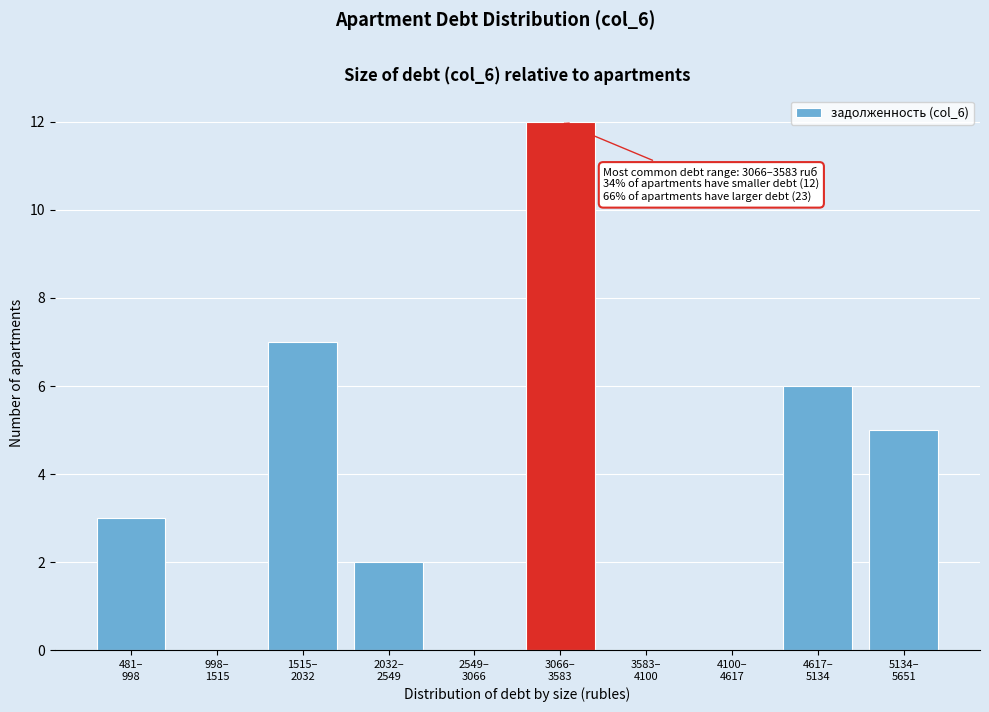

What is the maximum value shown in the chart?

12